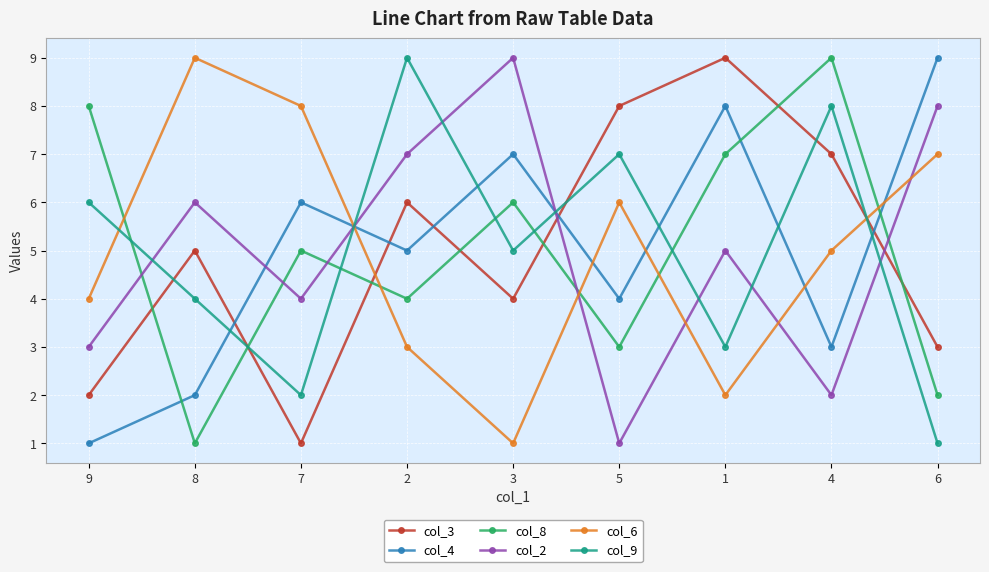

What is the sum of the col_6 values at 1 and 9?

6